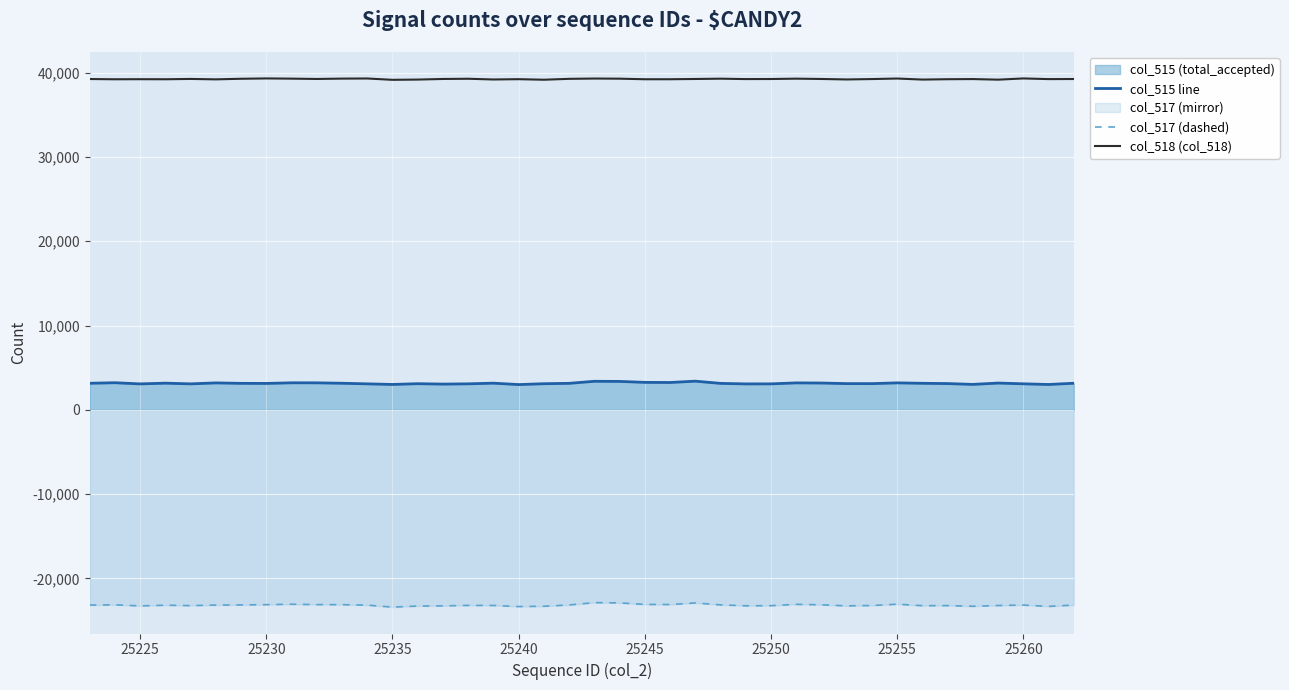

Which series has the largest total across all categories?

col_518 (col_518)